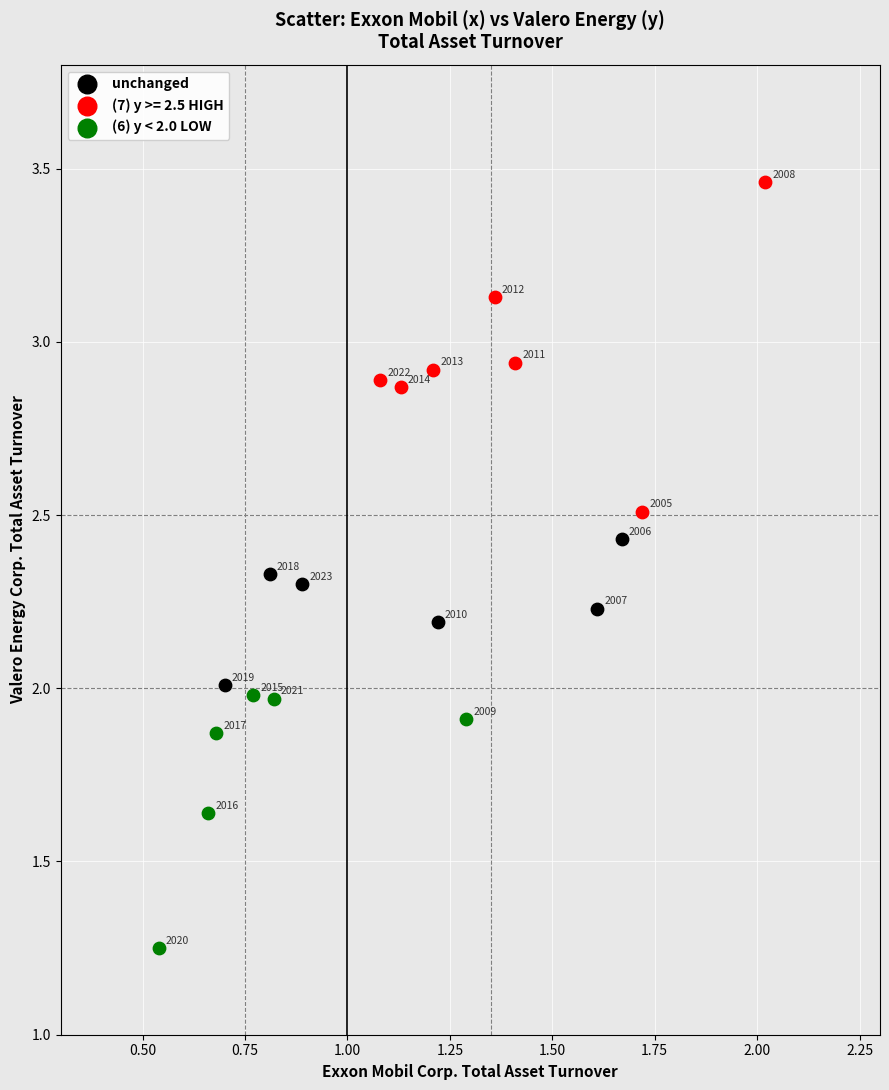

Which series reaches the maximum Y coordinate?

(7) y >= 2.5 HIGH